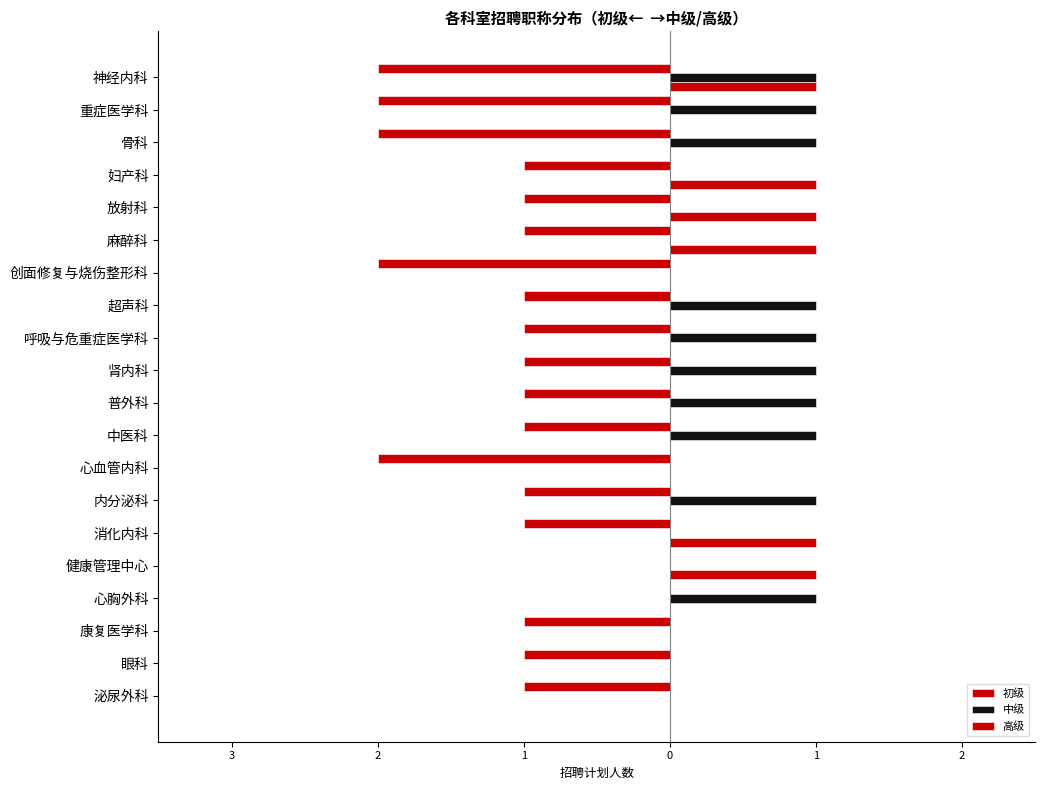

At which category does the chart reach its minimum across all series?

心胸外科